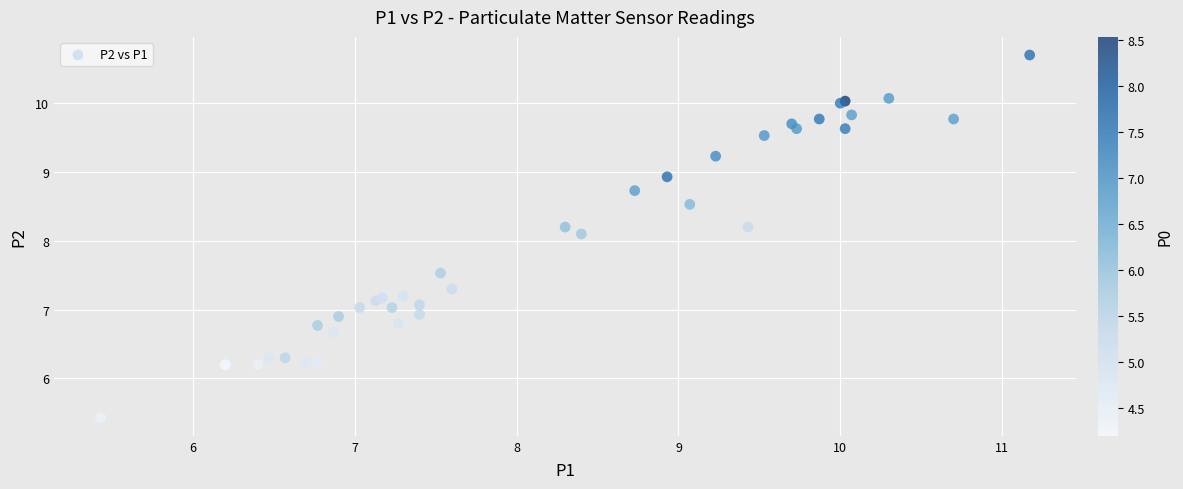

What Y value in the scatter plot is closest to 8?

8.1